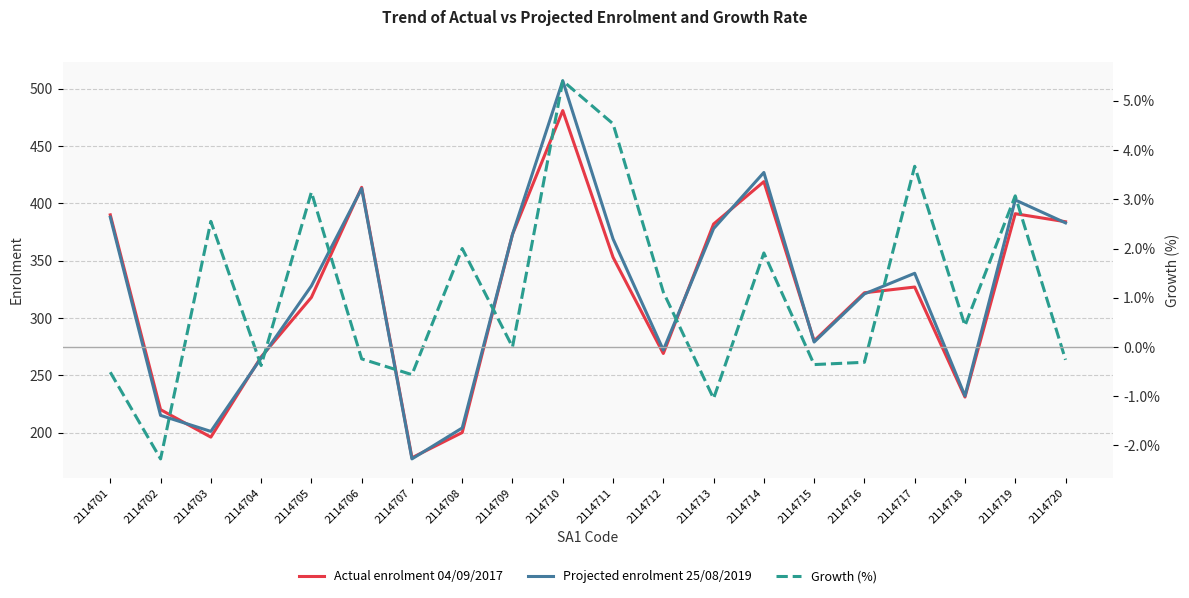

How many interior local peaks does the Projected enrolment 25/08/2019 series have?

5